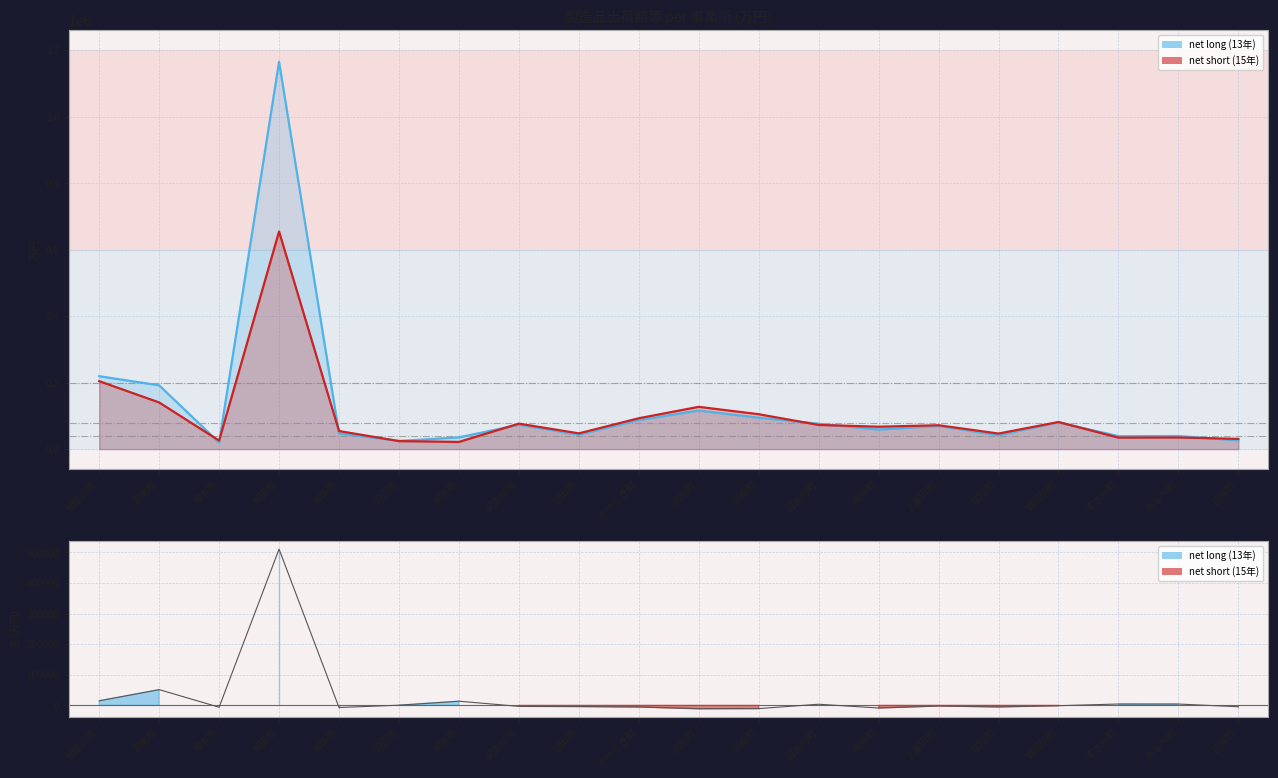

Which label corresponds to the smallest value in the chart?

橋本市